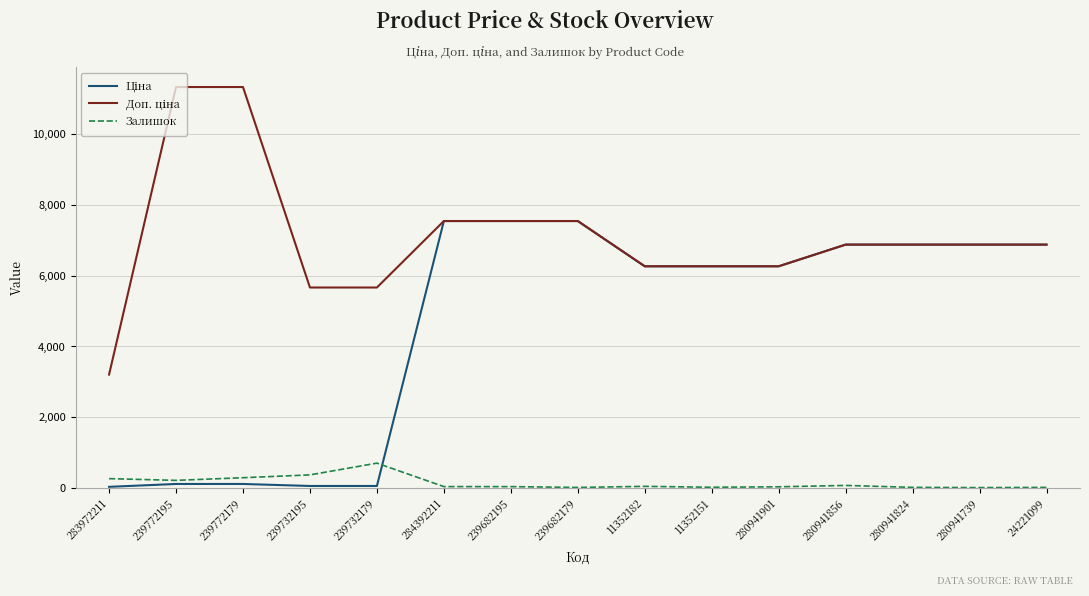

At how many categories does at least one series exceed 4611?

14